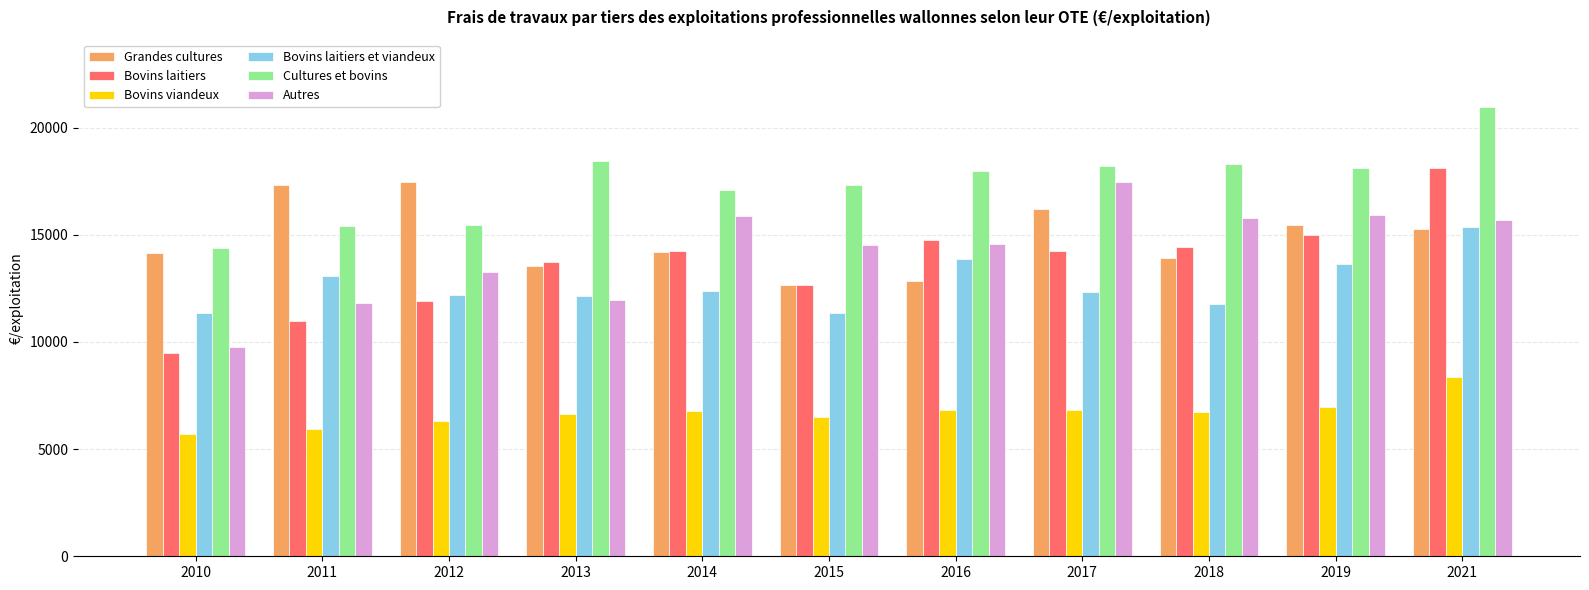

What is the lowest value of the Bovins viandeux series?

5702